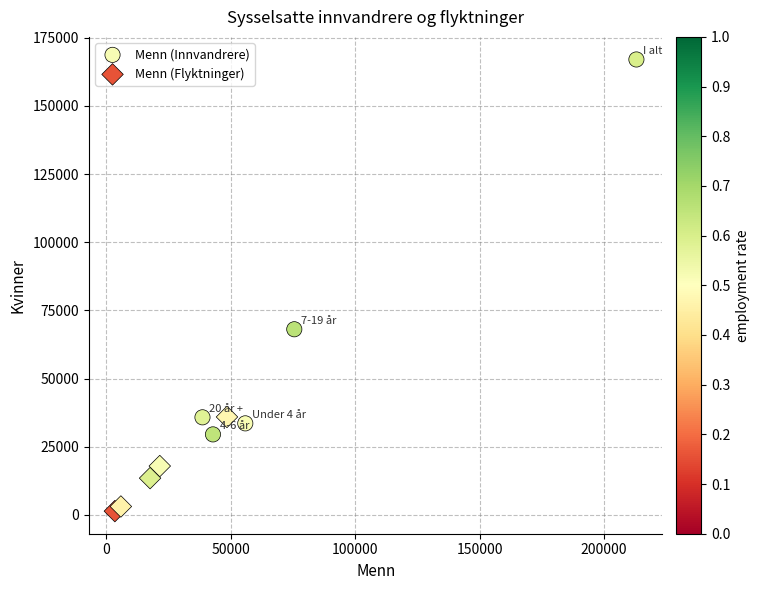

Which series has the widest spread of Y values?

Menn (Innvandrere)